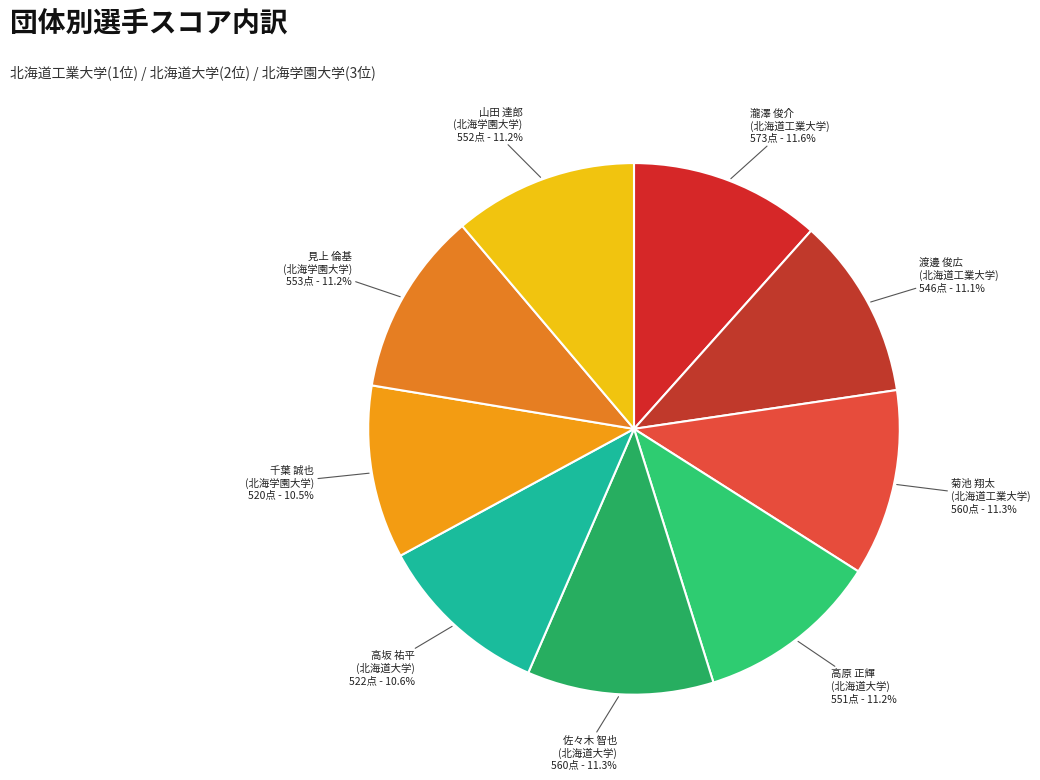

Is the sum of 菊池 翔太 (北海道工業大学) and 見上 倫基 (北海学園大学) greater than half?

No